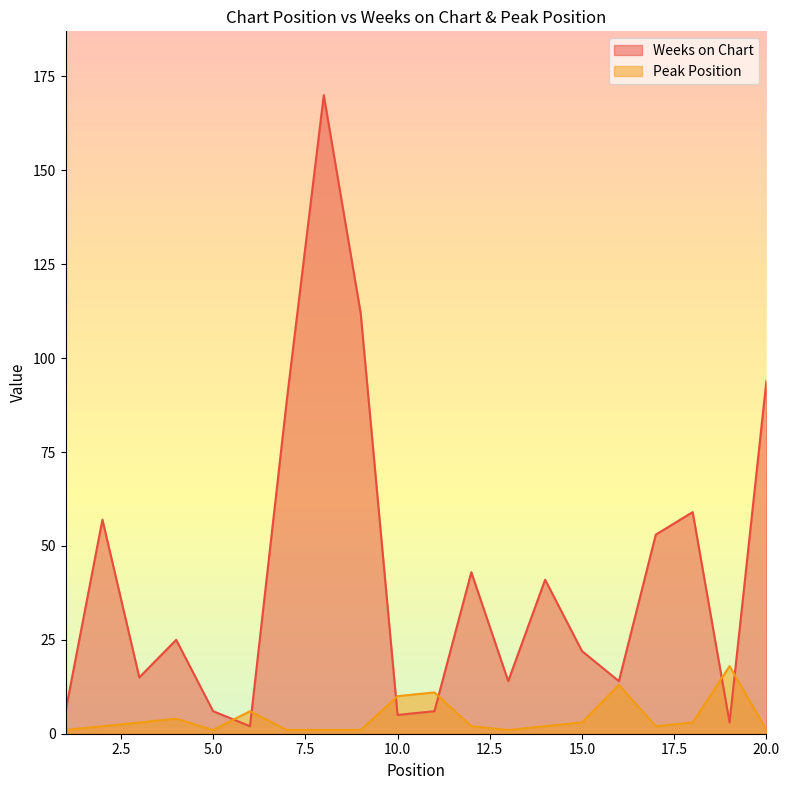

Where is Peak Position nearest to the value 9?

10.0